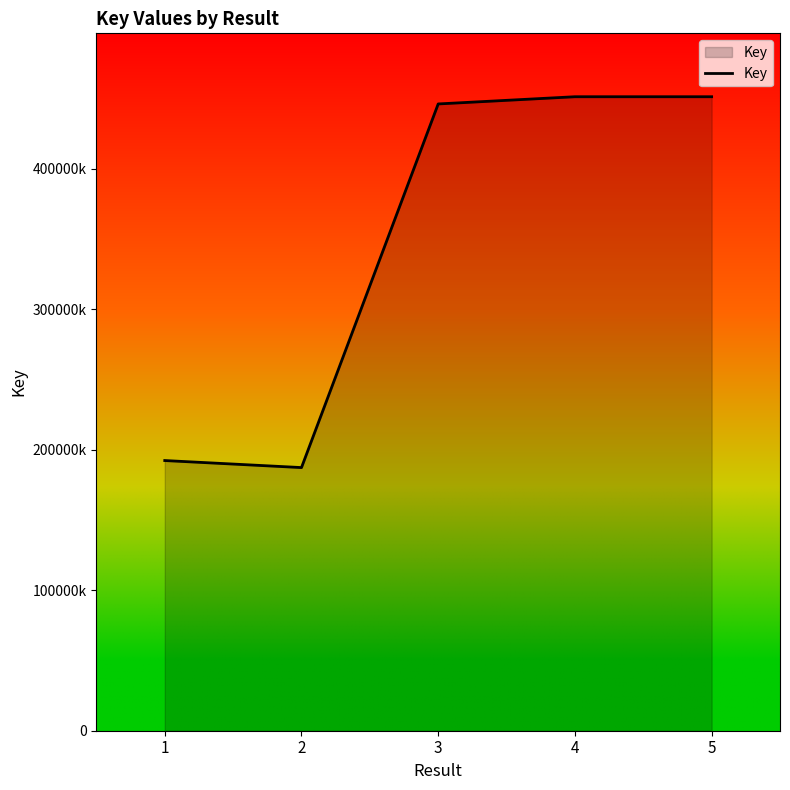

Reading left to right, extract all data points from this chart.

1=192377283	2=187367332	3=446292784	4=451425844	5=451425270